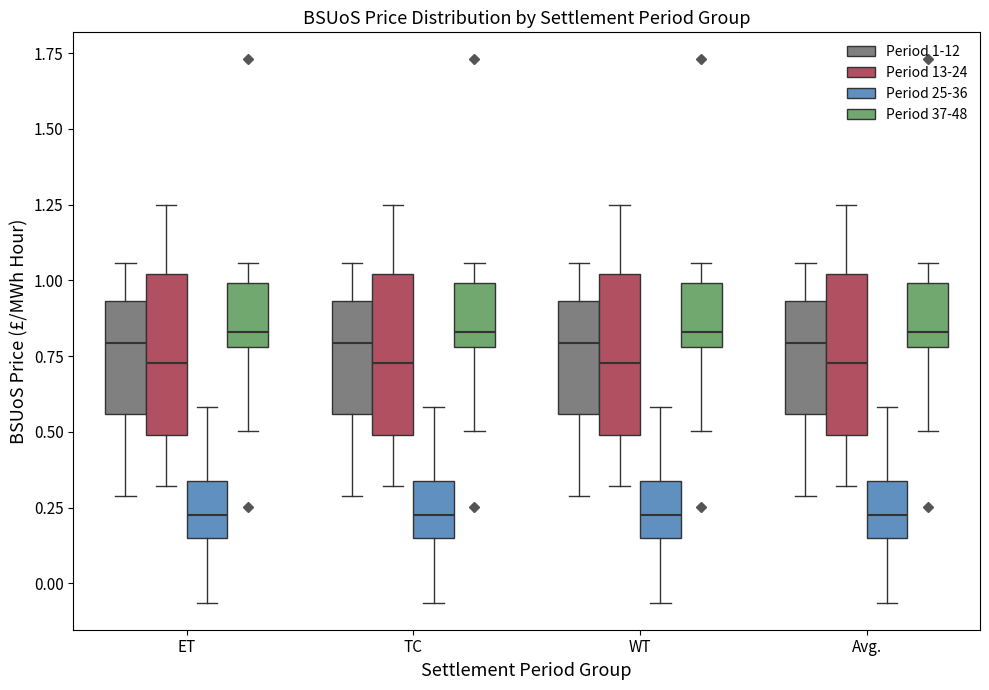

Reading left to right, read every box against the y-axis: the position of its median line, the range the box covers, and the ends of its whiskers. The values are not printed on the chart, so give them approximately, as read against the axis.

ET (Period 1-12): median 0.80, box 0.55 to 0.95, whiskers 0.30 to 1.05
ET (Period 13-24): median 0.75, box 0.50 to 1.00, whiskers 0.30 to 1.25
ET (Period 25-36): median 0.25, box 0.15 to 0.35, whiskers -0.05 to 0.60
ET (Period 37-48): median 0.85, box 0.80 to 1.00, whiskers 0.50 to 1.05
TC (Period 1-12): median 0.80, box 0.55 to 0.95, whiskers 0.30 to 1.05
TC (Period 13-24): median 0.75, box 0.50 to 1.00, whiskers 0.30 to 1.25
TC (Period 25-36): median 0.25, box 0.15 to 0.35, whiskers -0.05 to 0.60
TC (Period 37-48): median 0.85, box 0.80 to 1.00, whiskers 0.50 to 1.05
WT (Period 1-12): median 0.80, box 0.55 to 0.95, whiskers 0.30 to 1.05
WT (Period 13-24): median 0.75, box 0.50 to 1.00, whiskers 0.30 to 1.25
WT (Period 25-36): median 0.25, box 0.15 to 0.35, whiskers -0.05 to 0.60
WT (Period 37-48): median 0.85, box 0.80 to 1.00, whiskers 0.50 to 1.05
Avg. (Period 1-12): median 0.80, box 0.55 to 0.95, whiskers 0.30 to 1.05
Avg. (Period 13-24): median 0.75, box 0.50 to 1.00, whiskers 0.30 to 1.25
Avg. (Period 25-36): median 0.25, box 0.15 to 0.35, whiskers -0.05 to 0.60
Avg. (Period 37-48): median 0.85, box 0.80 to 1.00, whiskers 0.50 to 1.05